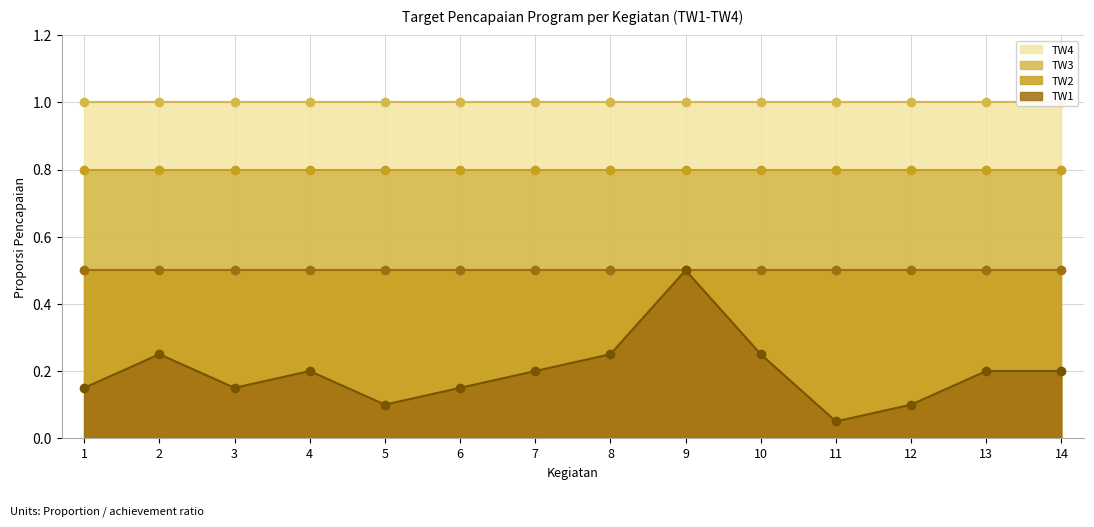

How many series are shown in this chart?

4